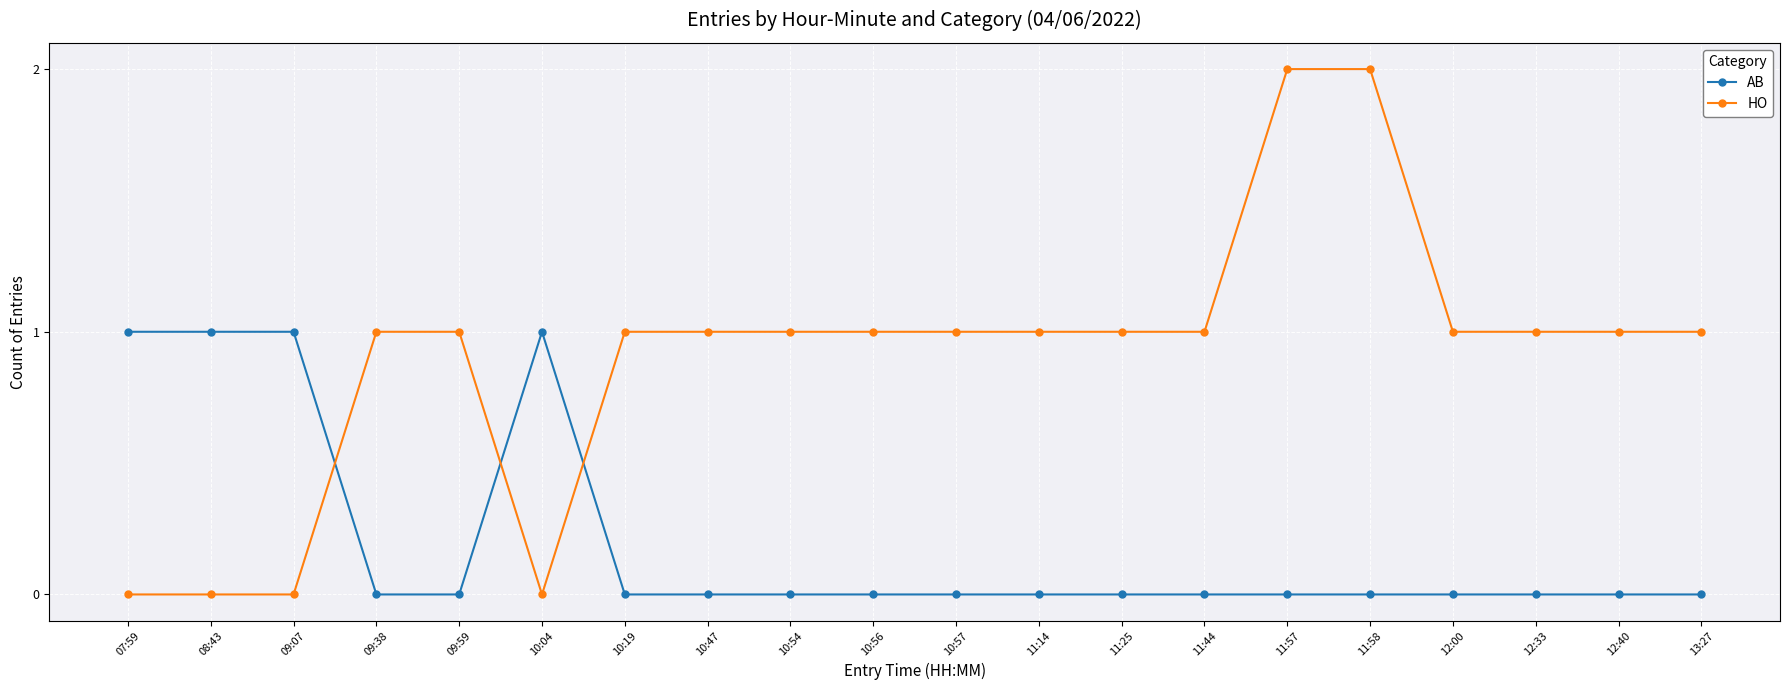

What is the sum of the HO values at 11:44 and 11:57?

3